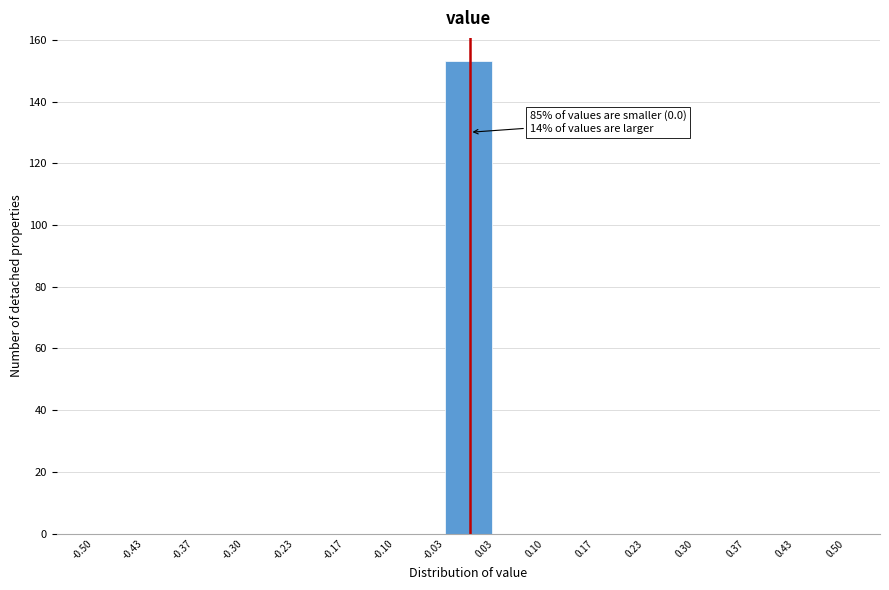

Over which range of the x-axis is the bar tallest?

-0.03 to 0.03